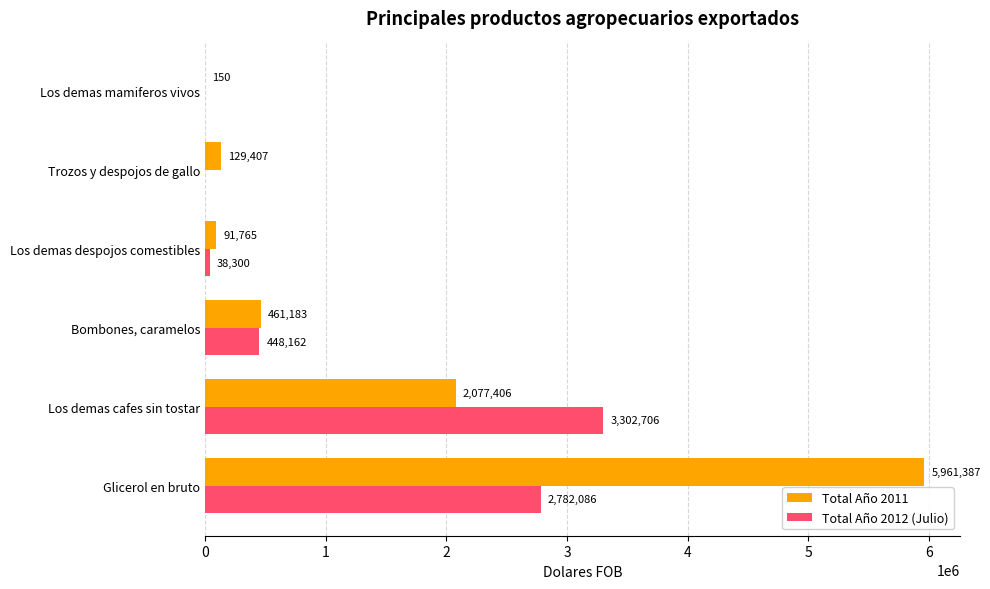

At which category is the sum across all series the highest?

Glicerol en bruto